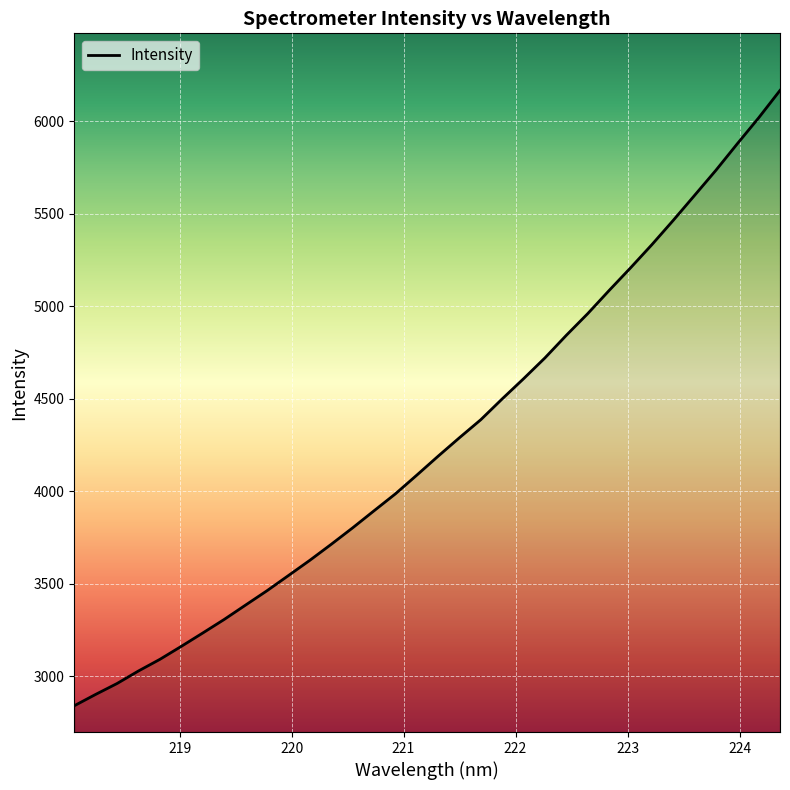

What is the minimum value shown in the chart?

2841.0